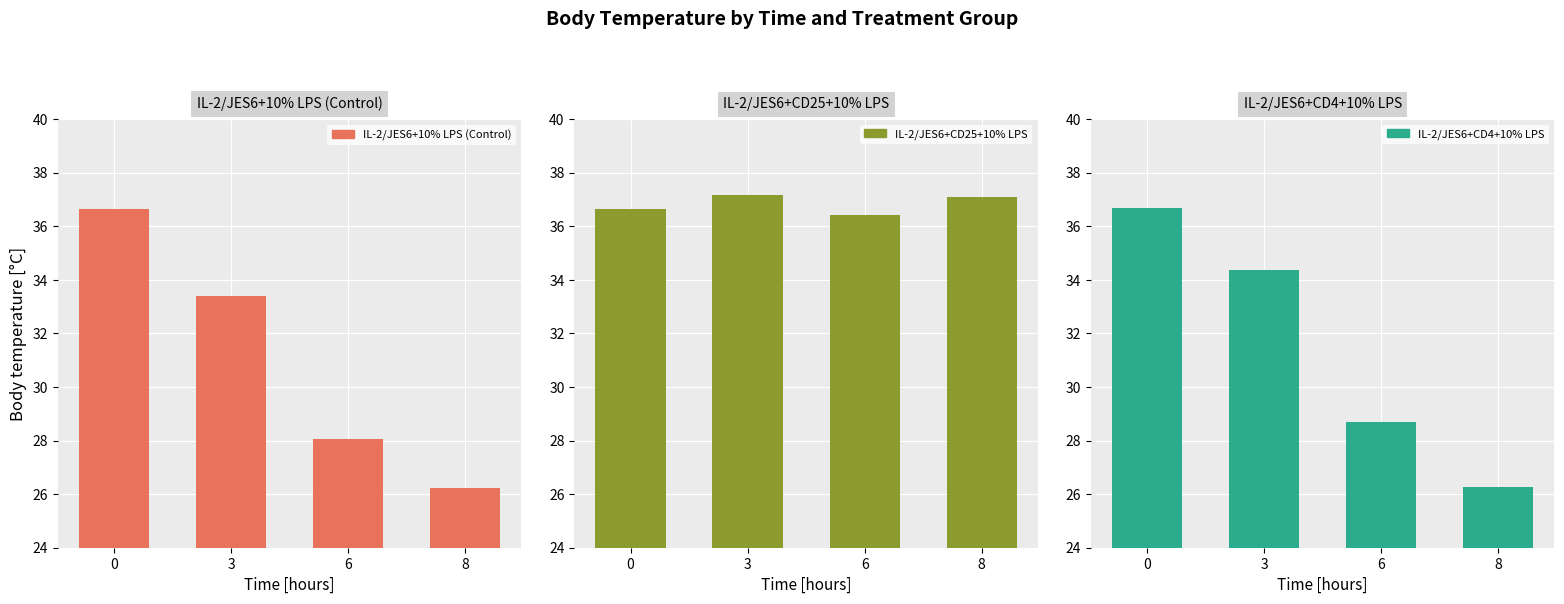

Reading right to left, list all the values displayed in this chart.

IL-2/JES6+10% LPS (Control): 26.2	28.1	33.4	36.6
IL-2/JES6+CD25+10% LPS: 37.1	36.4	37.2	36.6
IL-2/JES6+CD4+10% LPS: 26.2	28.7	34.4	36.7